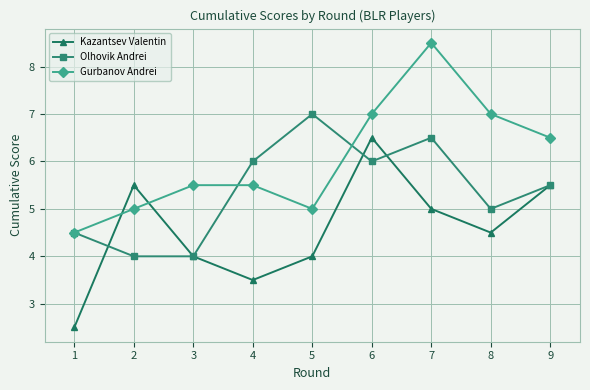

True or false: Gurbanov Andrei has a value of 3.1 at 7.

False